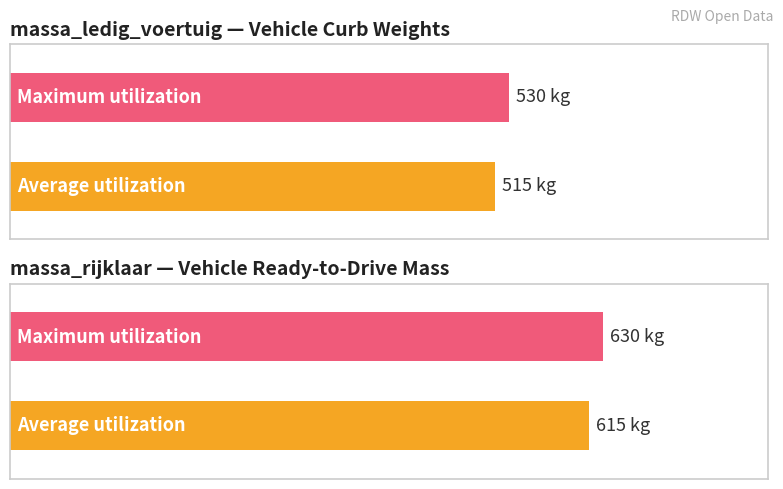

How many series are shown in this chart?

2